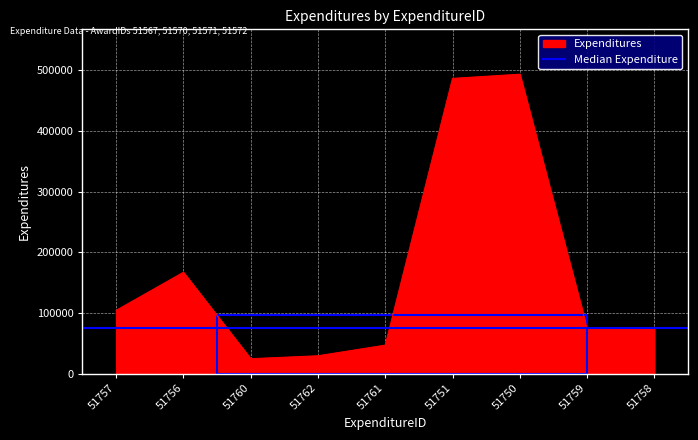

How many points are lower than both their immediate neighbors (excluding endpoints)?

2